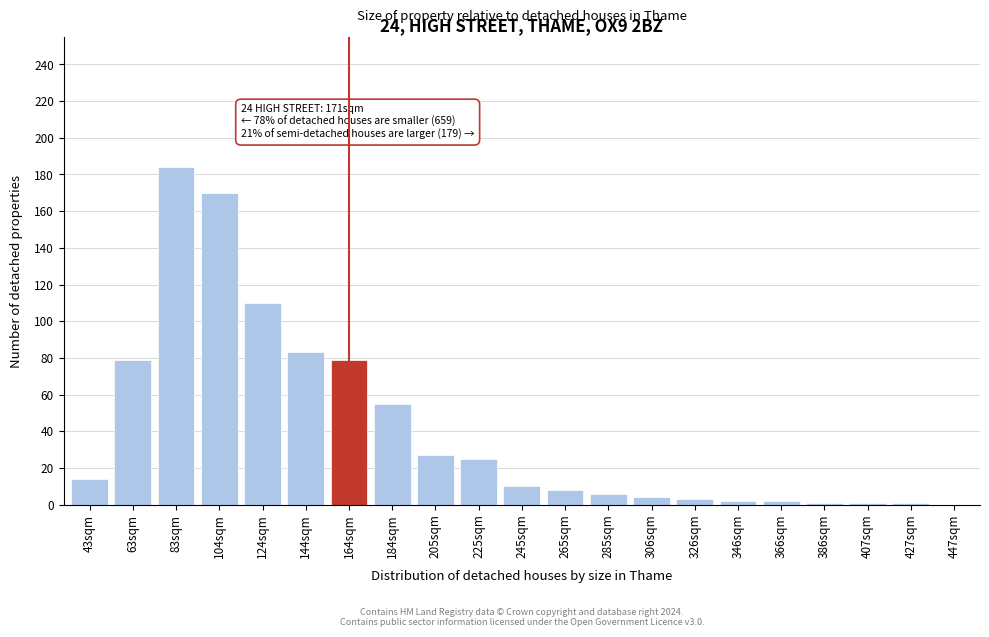

At which category does the chart reach its peak across all series?

83sqm